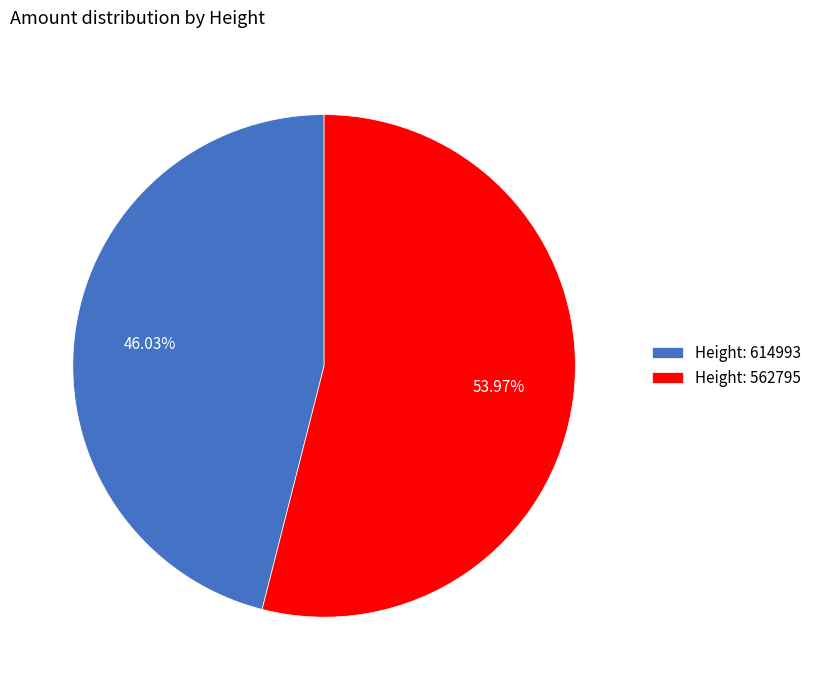

Rank the categories by value from lowest to highest.

Height: 614993, Height: 562795